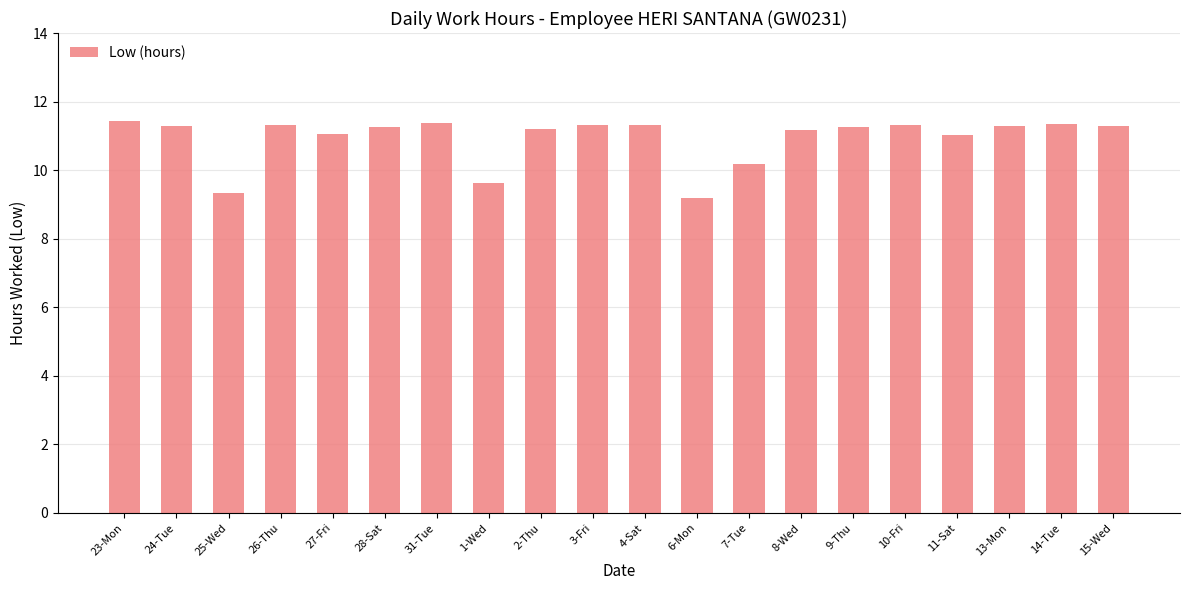

Does the chart contain stacked bars?

No